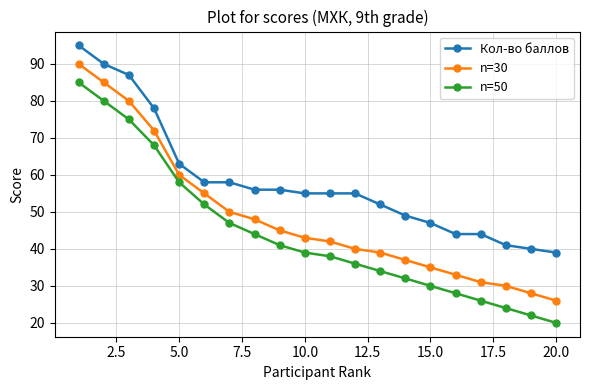

What is the difference between the maximum and second lowest values in the Кол-во баллов series?

55